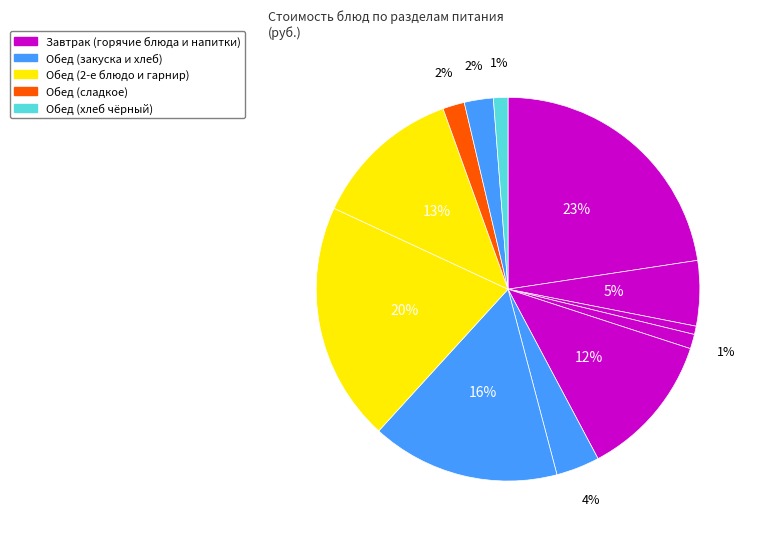

Count the number of slices in the pie.

12